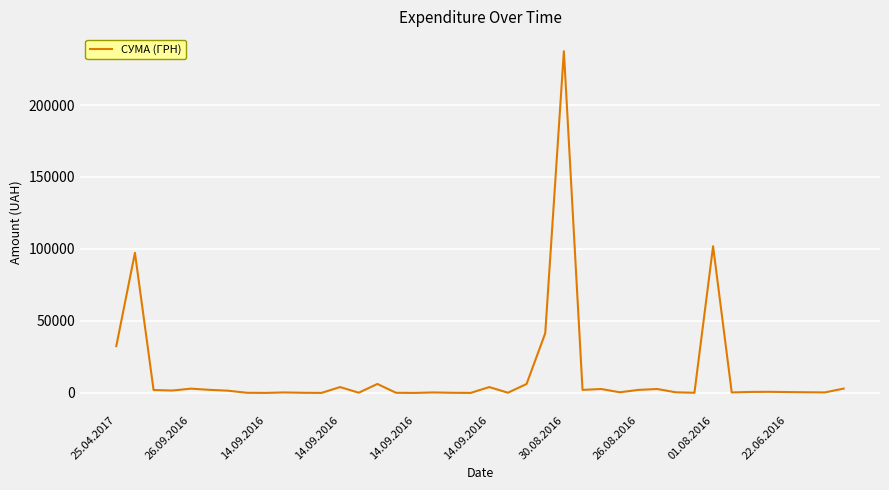

What is the maximum value shown in the chart?

237370.5